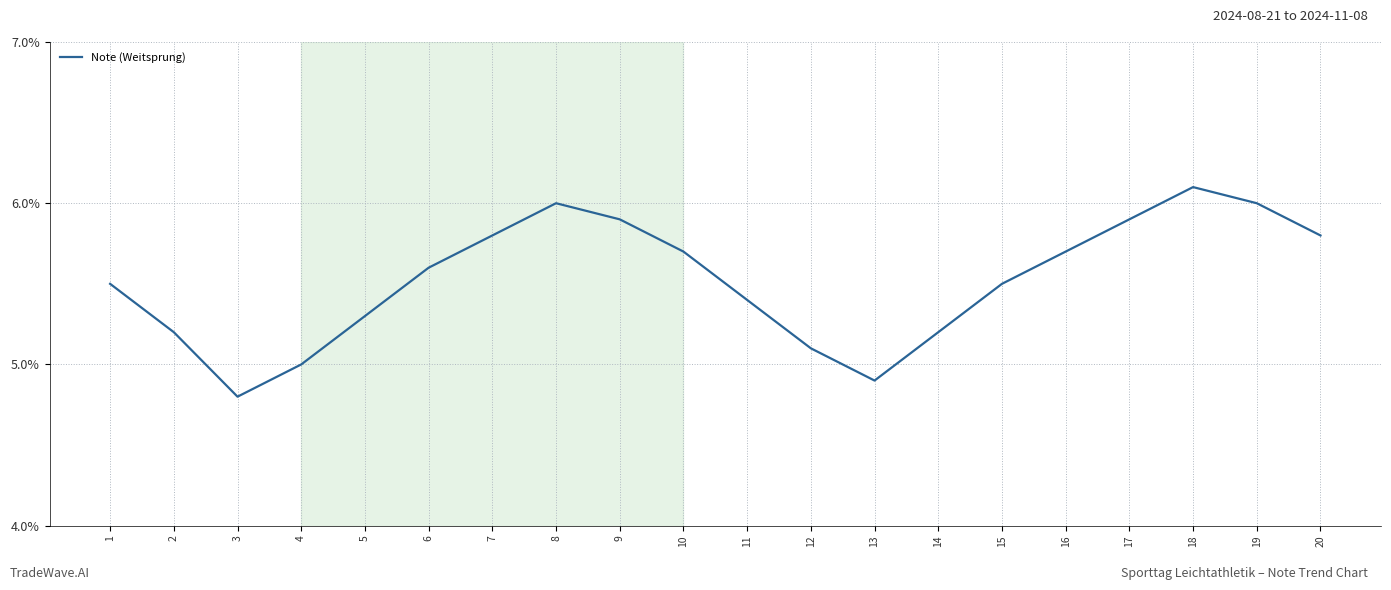

Which label corresponds to the smallest value in the chart?

3